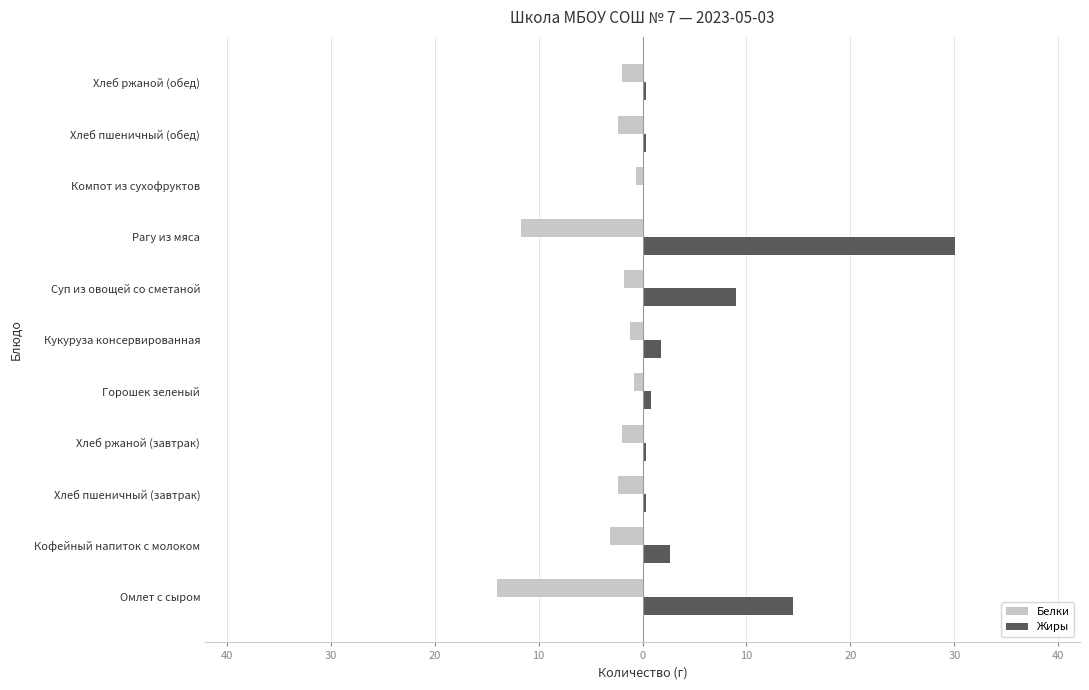

What are all the series names shown in the legend?

Белки, Жиры